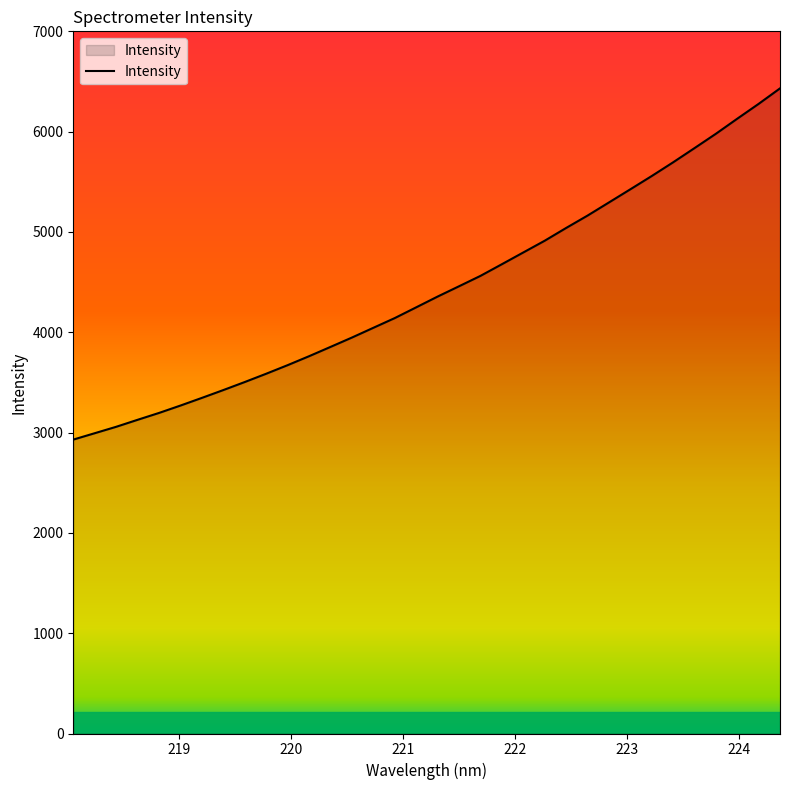

What is the difference between the maximum and minimum values?

3501.3